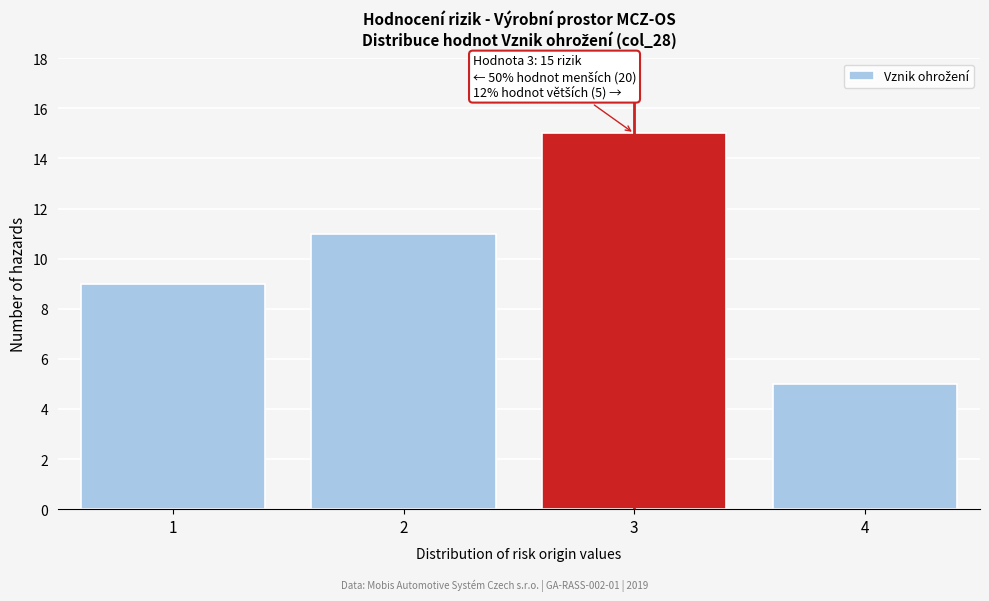

Reading left to right, what are all the values shown in this chart?

9	11	15	5